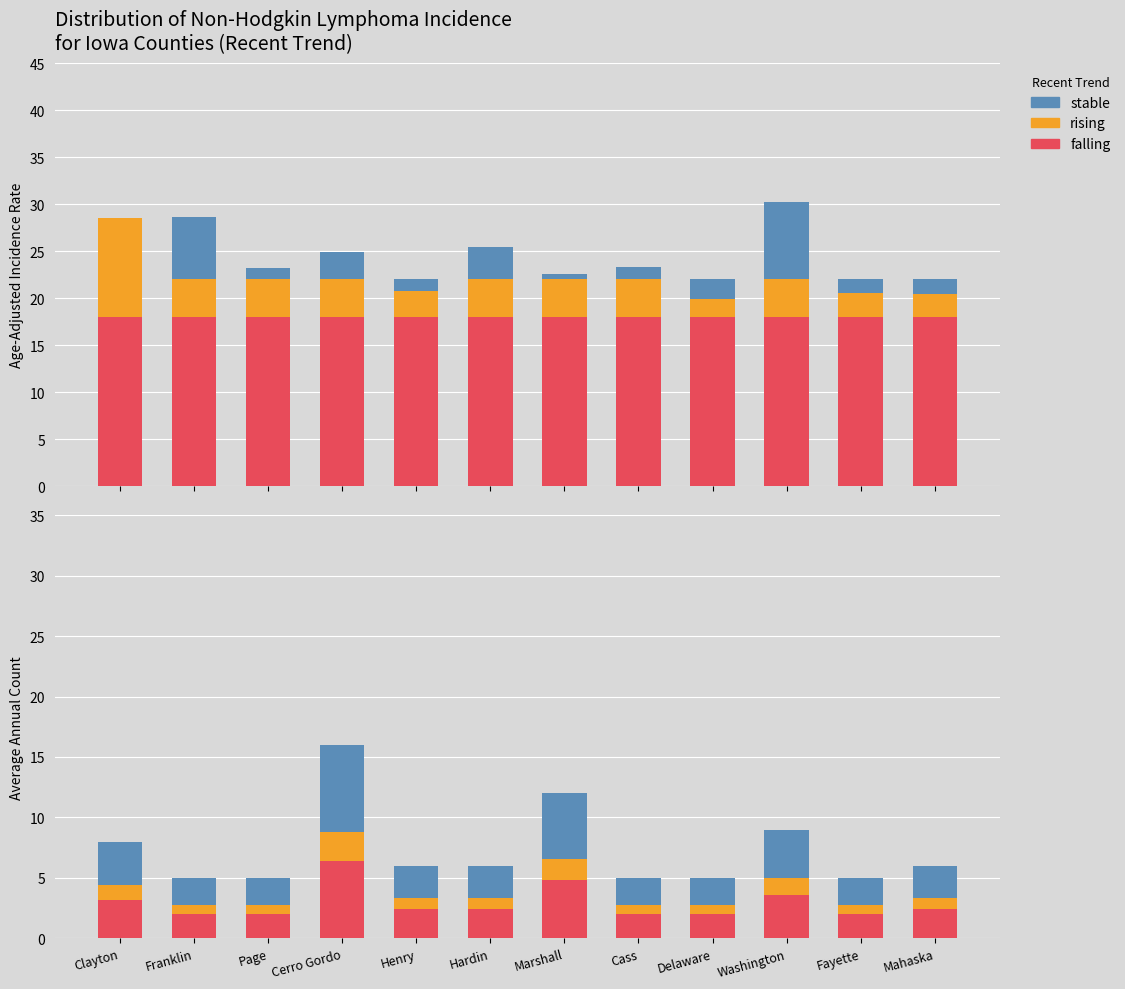

Reading left to right, what are all the values shown in this chart?

stable base: 18.0	18.0	18.0	18.0	18.0	18.0	18.0	18.0	18.0	18.0	18.0	18.0
neutral: 1.2	0.8	0.8	2.4	0.9	0.9	1.8	0.8	0.8	1.3	0.8	0.9
negative: 3.6	2.2	2.2	7.2	2.7	2.7	5.4	2.2	2.2	4.0	2.2	2.7
positive: 3.2	2.0	2.0	6.4	2.4	2.4	4.8	2.0	2.0	3.6	2.0	2.4